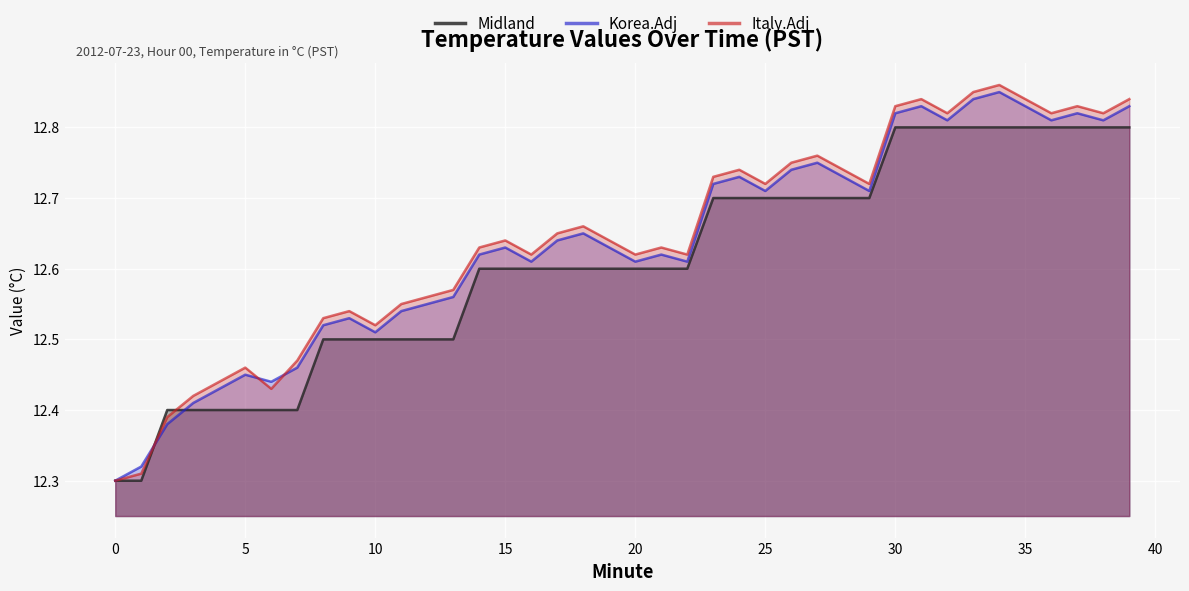

How many lines are shown in the chart?

3